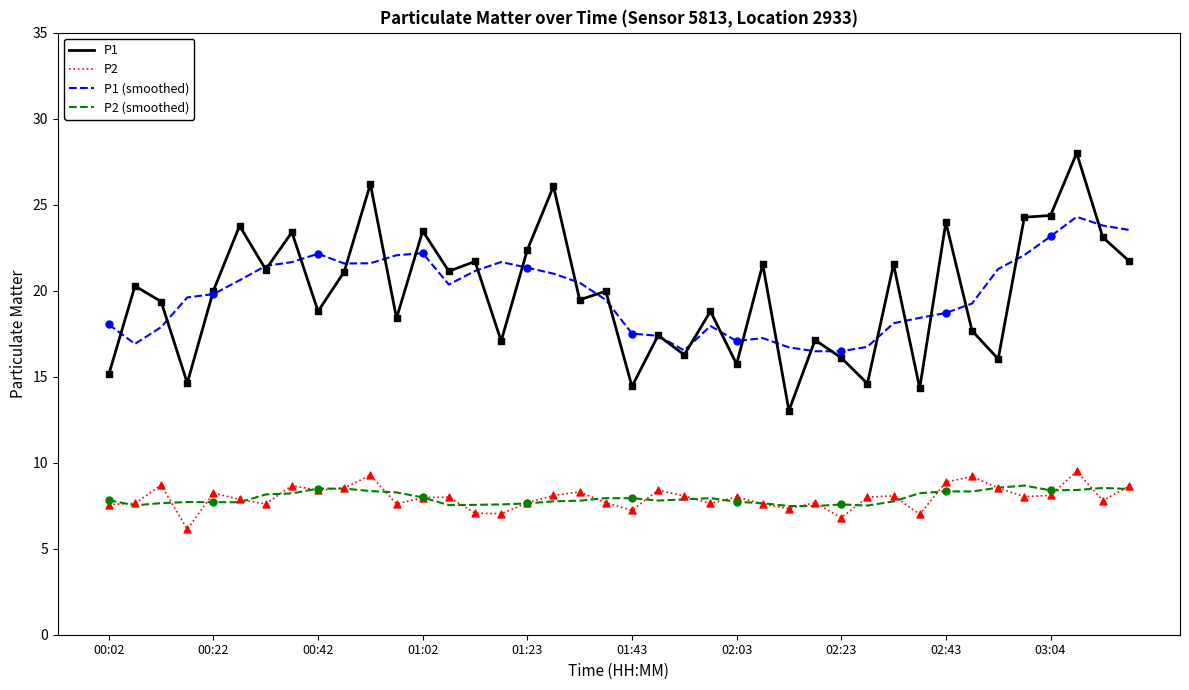

What are all the series names shown in the legend?

P1, P2, P1 (smoothed), P2 (smoothed)